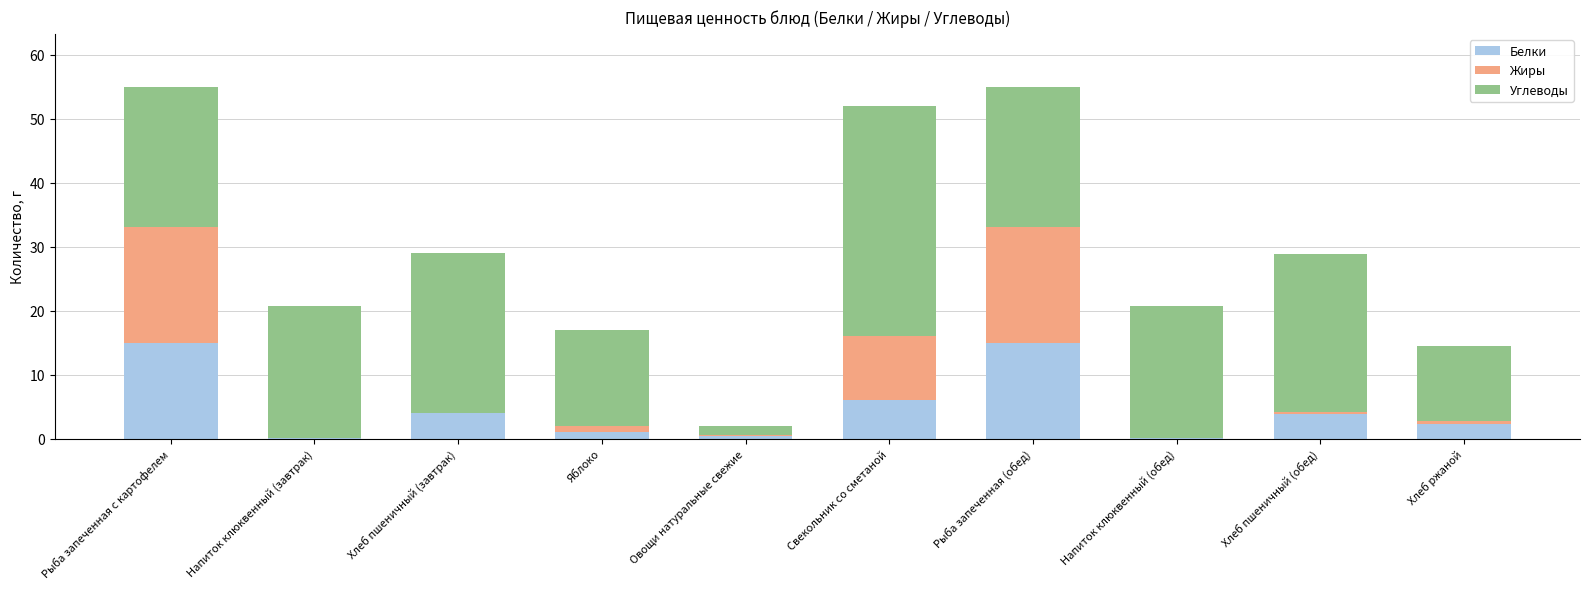

Are the bars grouped side by side (vs. stacked)?

No